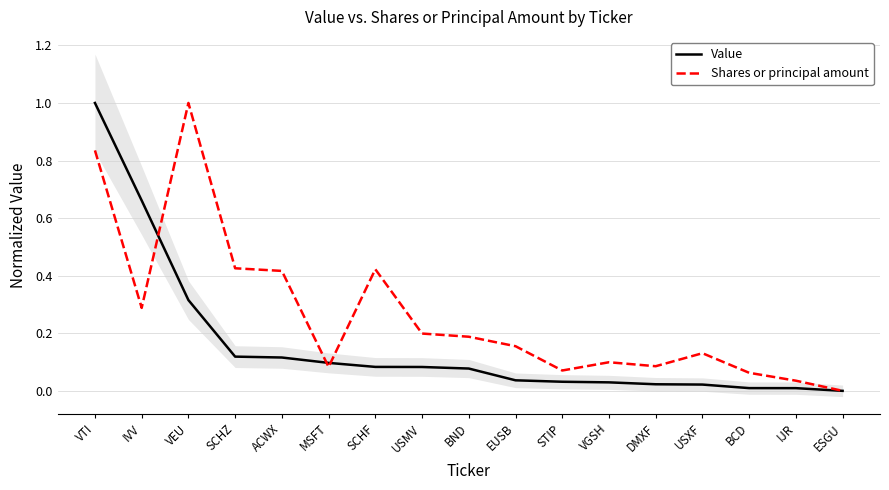

What is the difference between the maximum and minimum values in the Value series?

1.0